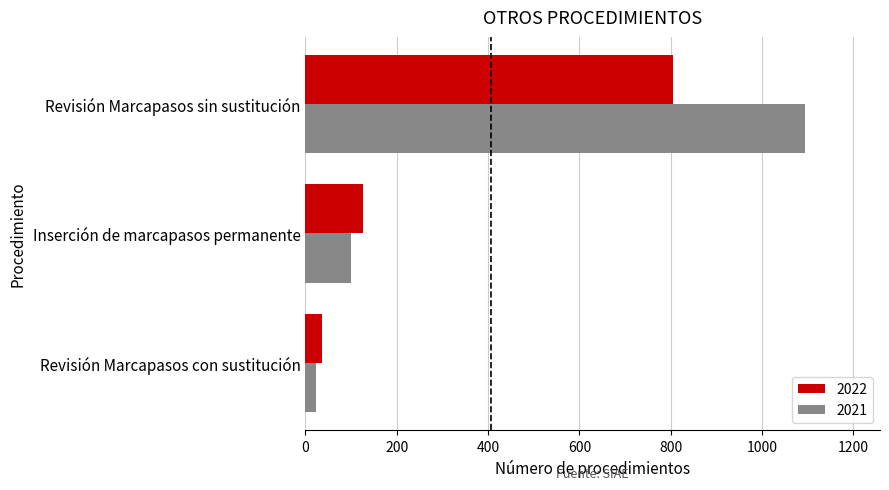

True or false: 2021 has a value of 1094 at Revisión Marcapasos sin sustitución.

True